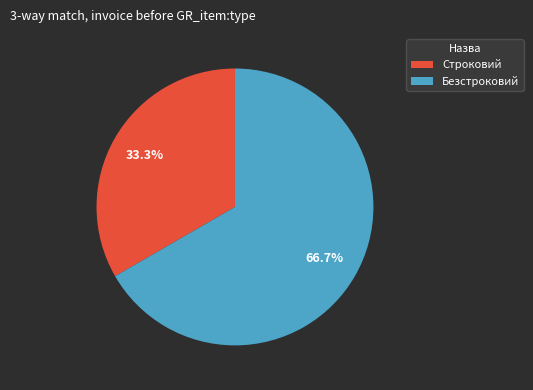

Is there a majority slice in this chart?

Yes